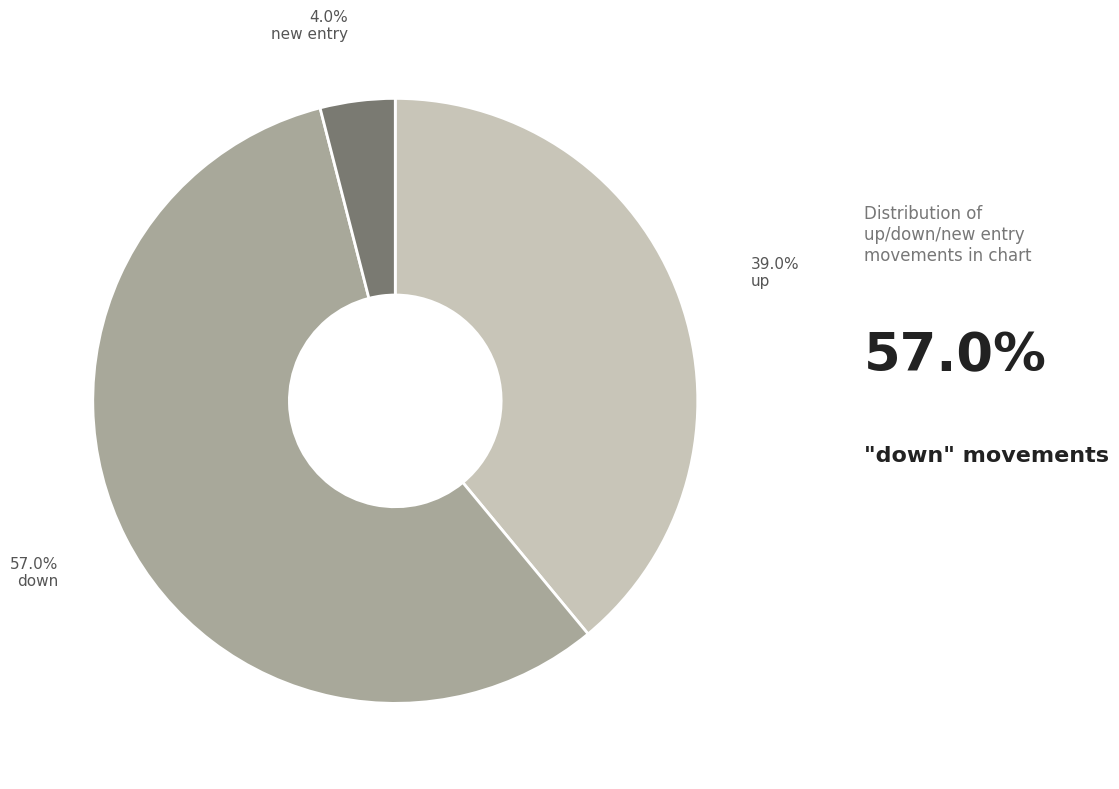

To the nearest percent, what is the difference between the largest and smallest slice percentages?

53%